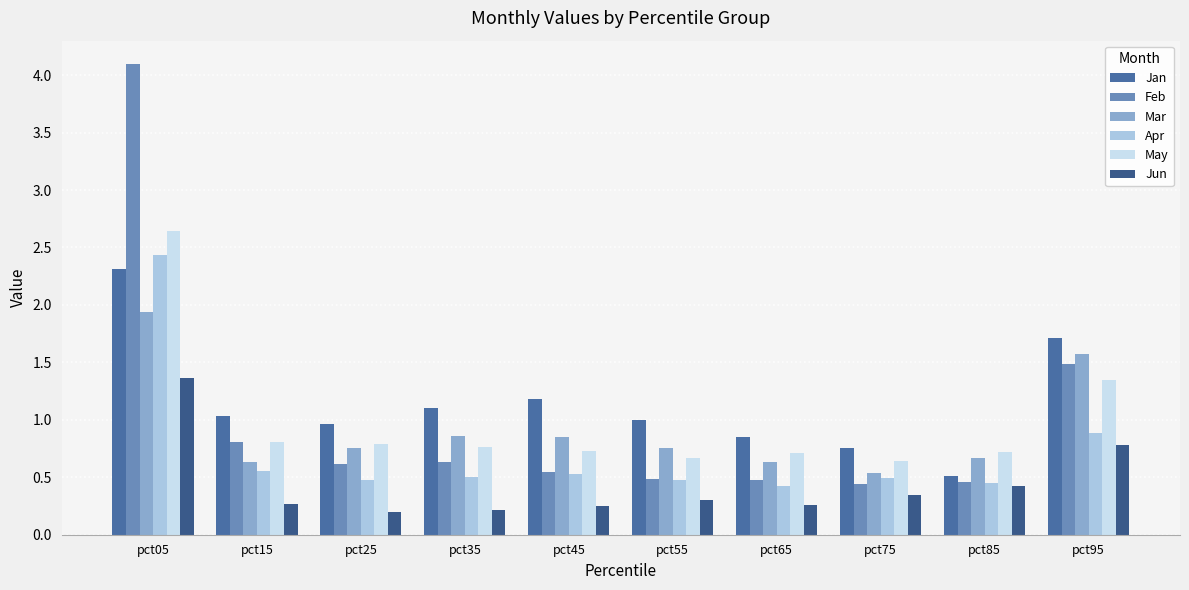

Reading left to right, what are all the values shown in this chart?

Jan: 2.3	1.0	1.0	1.1	1.2	1.0	0.9	0.8	0.5	1.7
Feb: 4.1	0.8	0.6	0.6	0.5	0.5	0.5	0.4	0.5	1.5
Mar: 1.9	0.6	0.8	0.9	0.8	0.8	0.6	0.5	0.7	1.6
Apr: 2.4	0.6	0.5	0.5	0.5	0.5	0.4	0.5	0.5	0.9
May: 2.6	0.8	0.8	0.8	0.7	0.7	0.7	0.6	0.7	1.3
Jun: 1.4	0.3	0.2	0.2	0.2	0.3	0.3	0.3	0.4	0.8